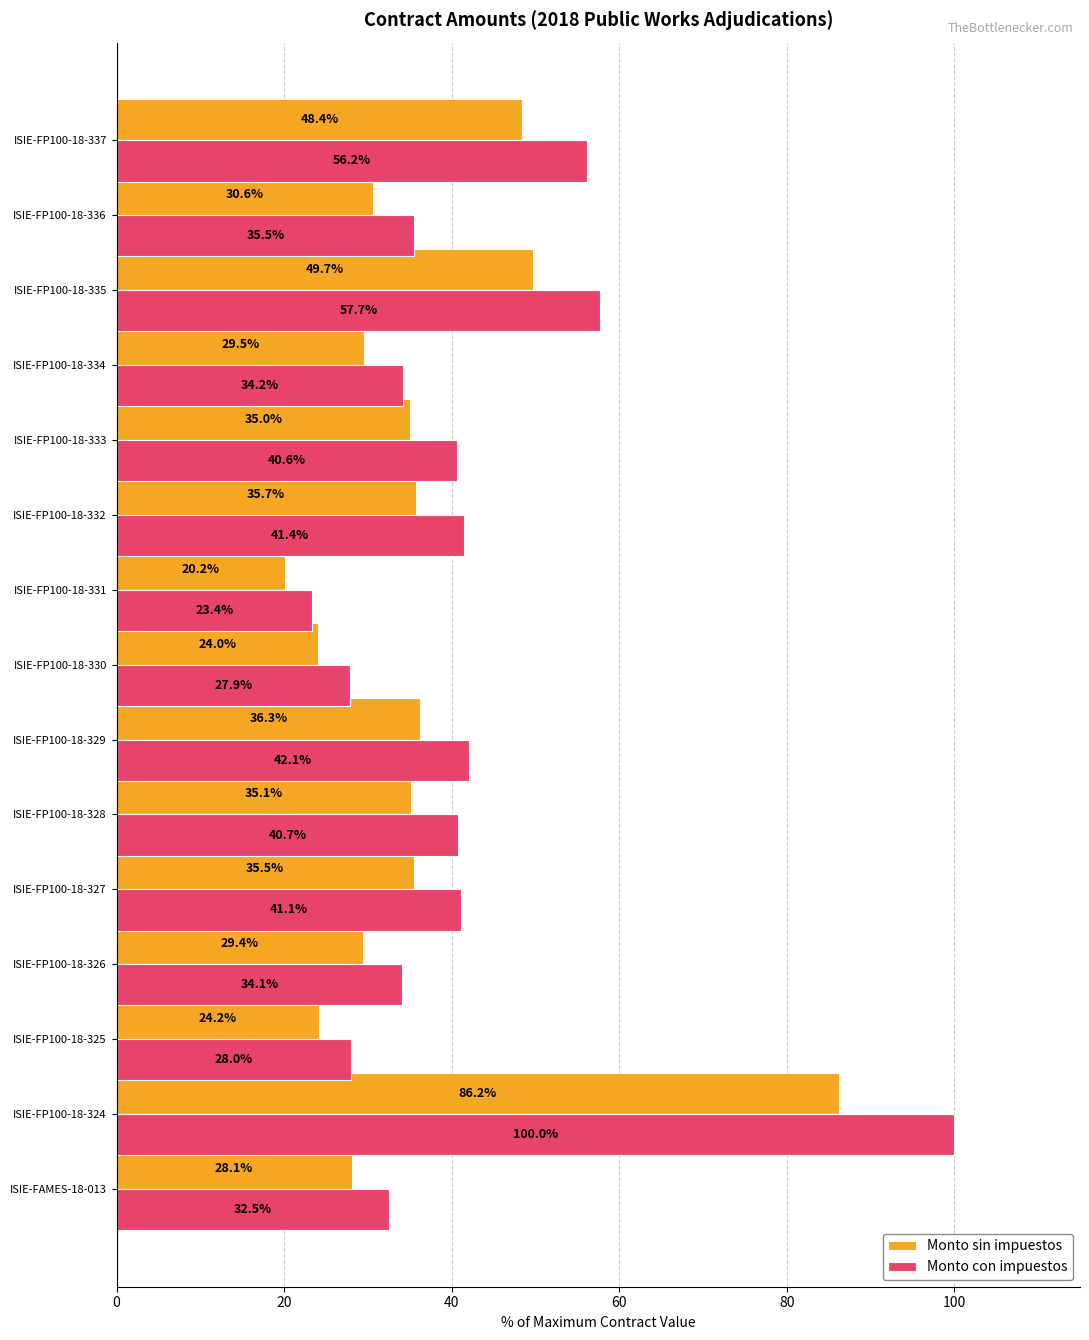

True or false: Monto sin impuestos has a value of 42.3 at ISIE-FP100-18-324.

False